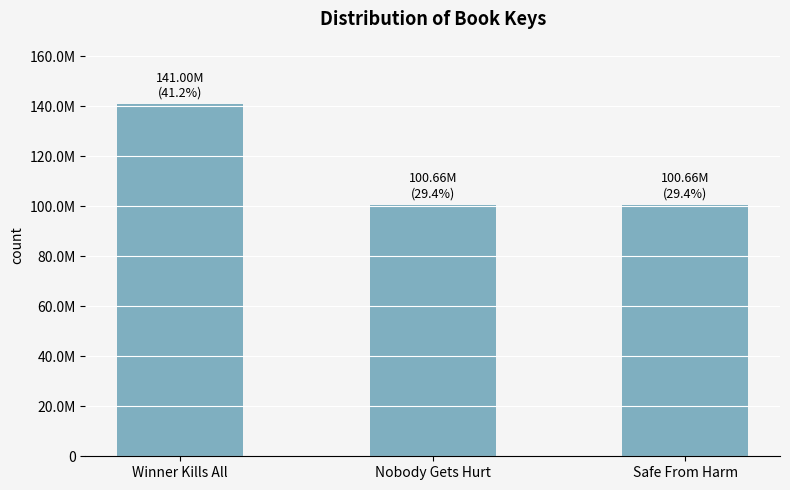

True or false: the data shows 149072825 at Safe From Harm.

False